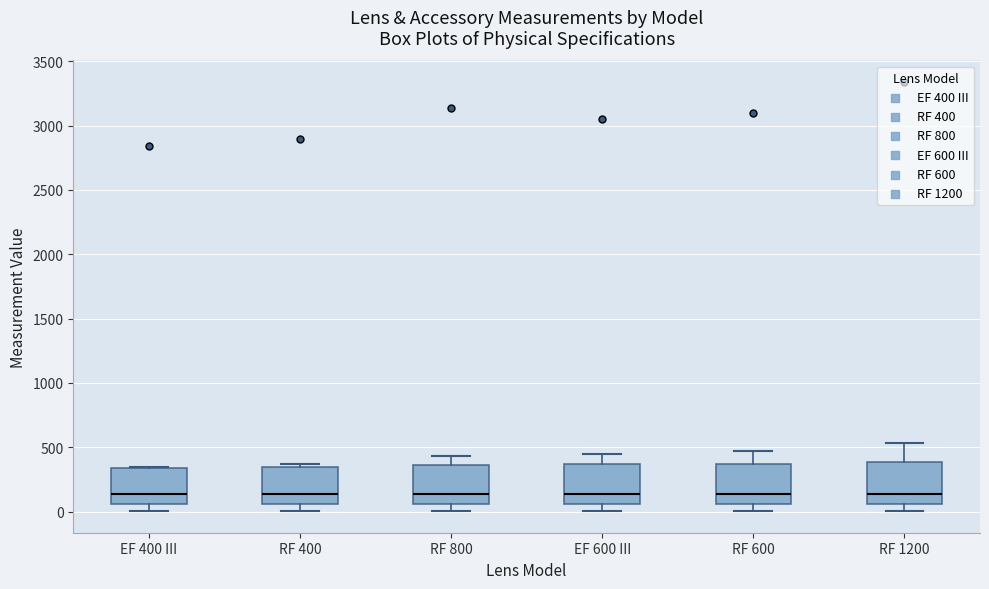

Reading left to right, transcribe this box plot: for each box, give where its median line is, the range the box spans, and where its two whiskers end, as read against the y-axis. The values are not printed on the chart, so give them approximately, as read against the axis.

EF 400 III: median 150, box 50 to 350, whiskers 0 to 350
RF 400: median 150, box 50 to 350, whiskers 0 to 350 (just above the box's upper edge)
RF 800: median 150, box 50 to 350, whiskers 0 to 450
EF 600 III: median 150, box 50 to 350, whiskers 0 to 450
RF 600: median 150, box 50 to 350, whiskers 0 to 450
RF 1200: median 150, box 50 to 400, whiskers 0 to 550